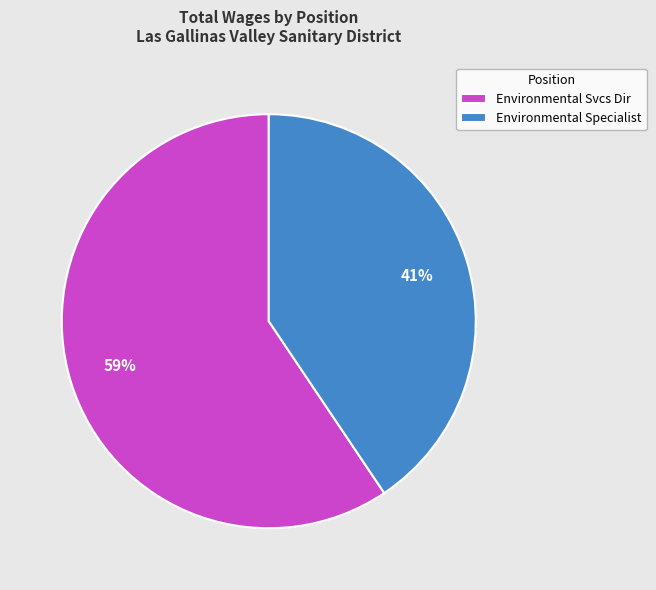

Is the sum of Environmental Specialist and Environmental Svcs Dir greater than half?

Yes